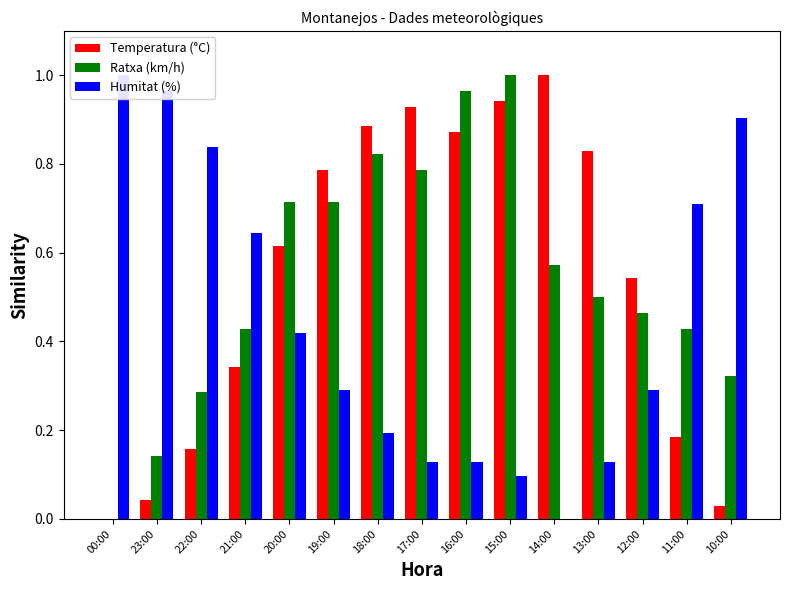

At how many categories does at least one series exceed 0?

15